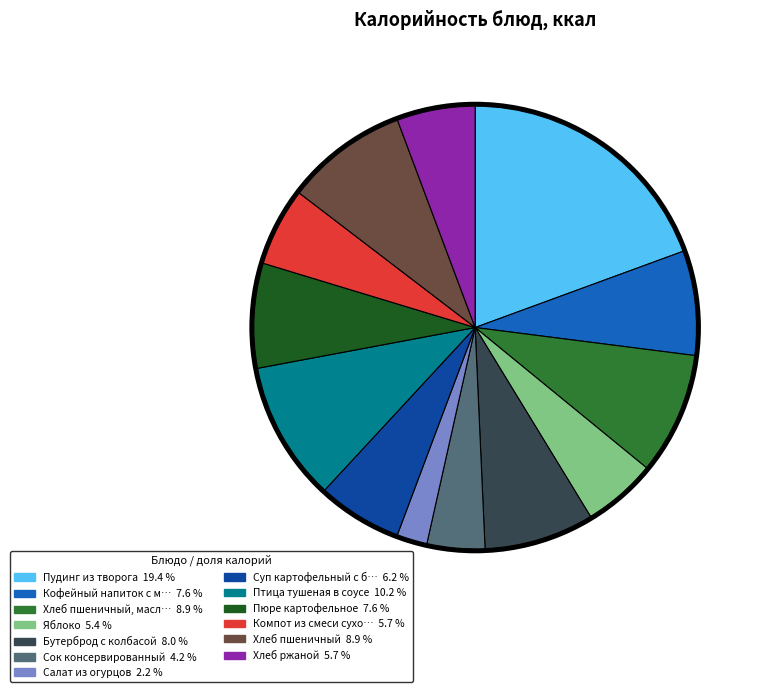

What percentage is NOT represented by Хлеб ржаной?

94.3%